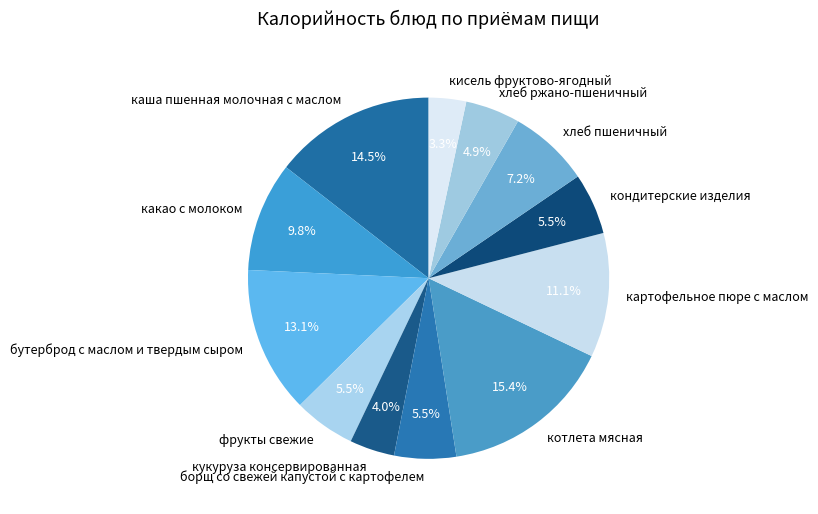

What is the smallest slice in the pie chart?

кисель фруктово-ягодный